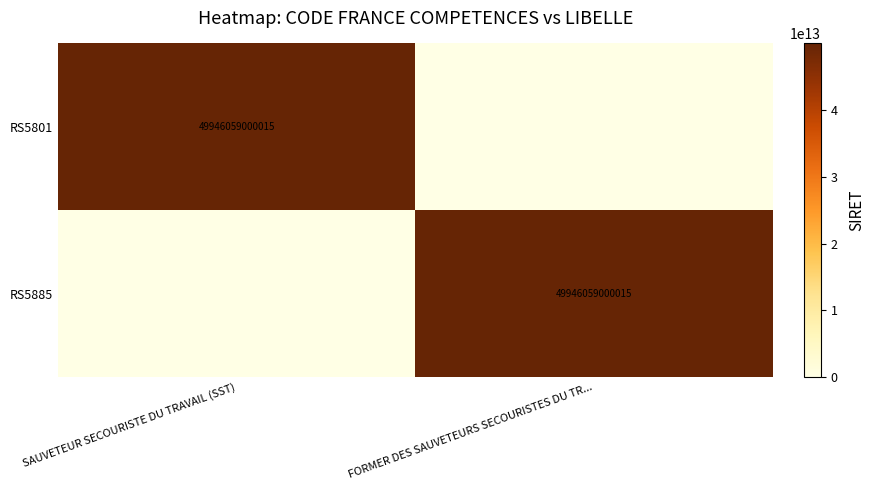

The value of RS5801 at SAUVETEUR SECOURISTE DU TRAVAIL (SST) is 72513192110207. True or false?

False